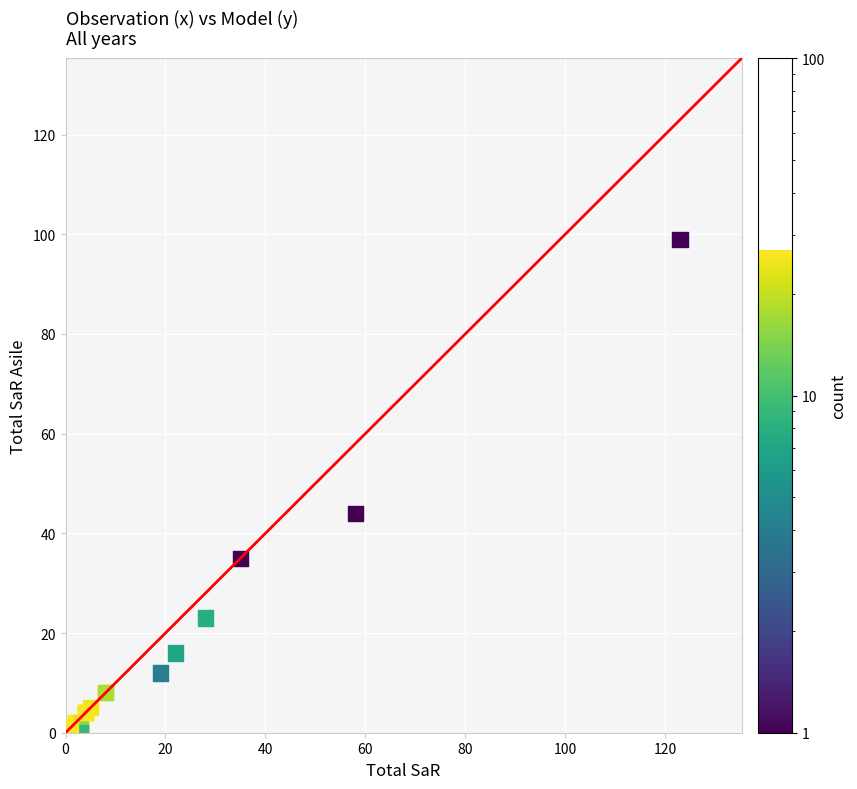

What Y value in the scatter plot is closest to 49?

44